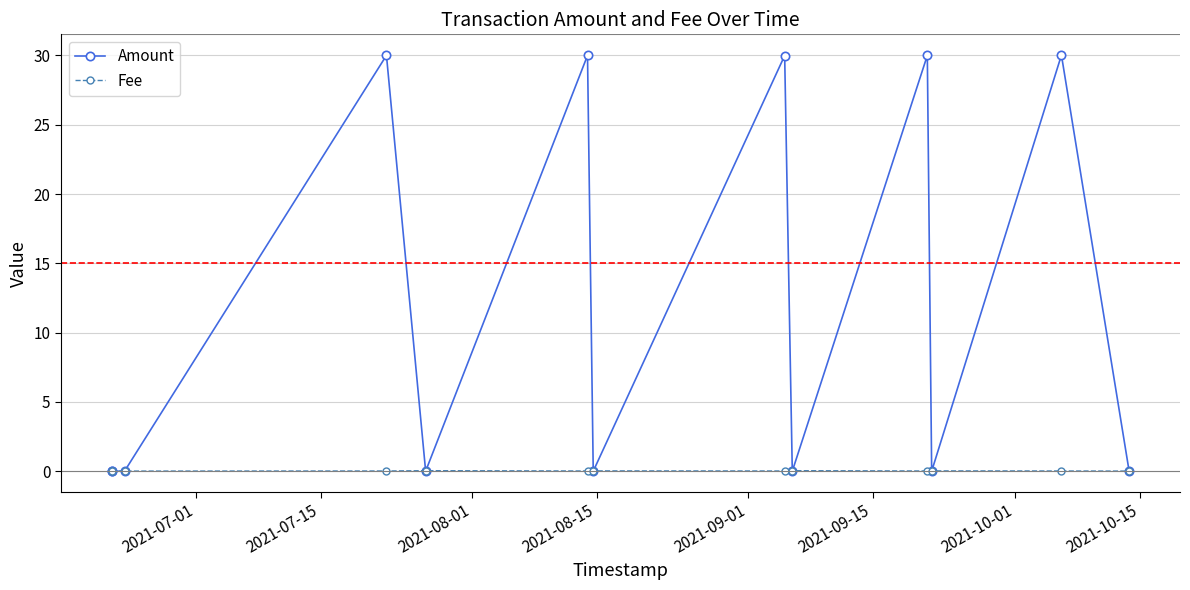

What is the difference between the second highest and second lowest values in the Amount series?

30.0